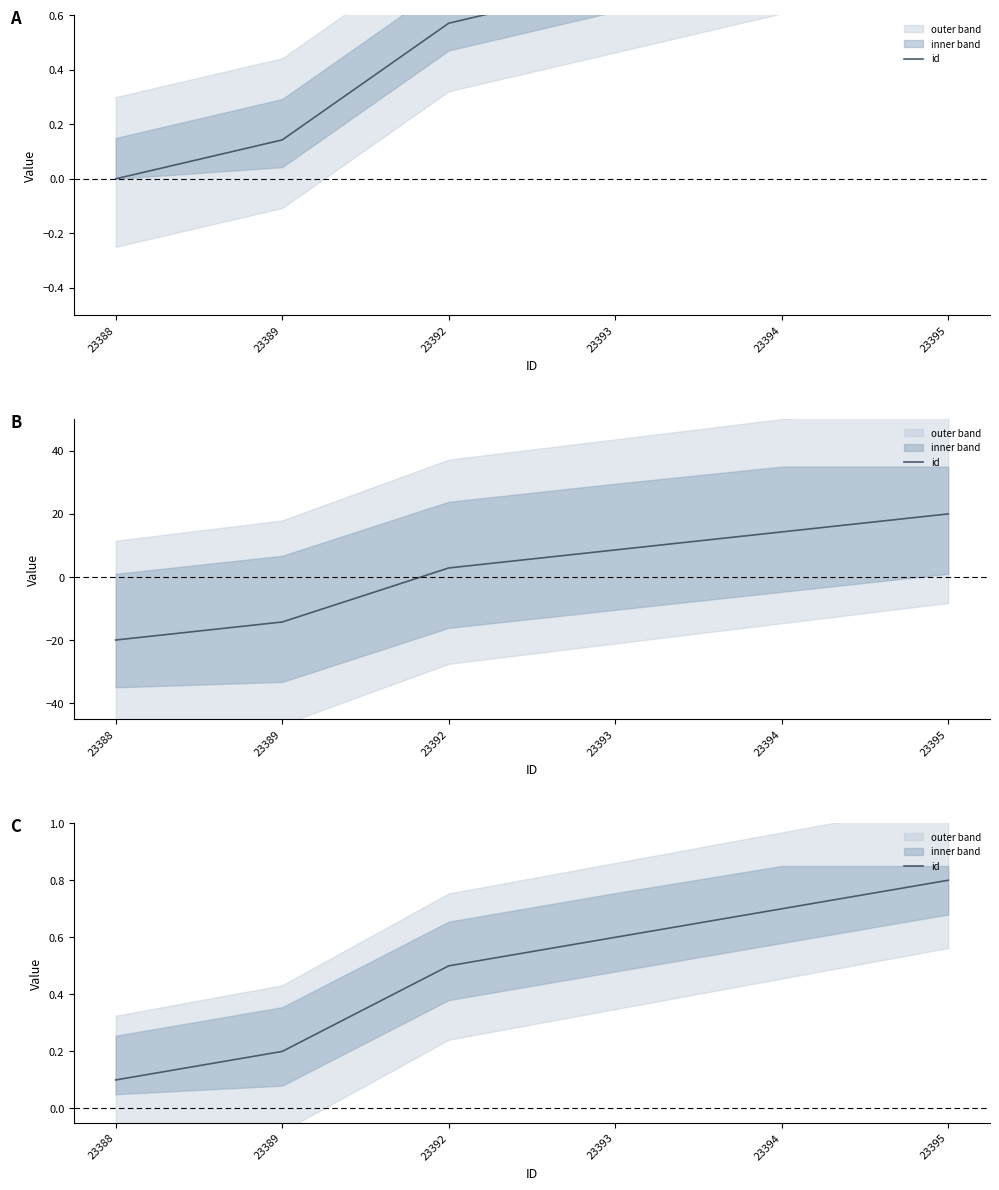

True or false: the data has more than 2 interior local peaks.

False